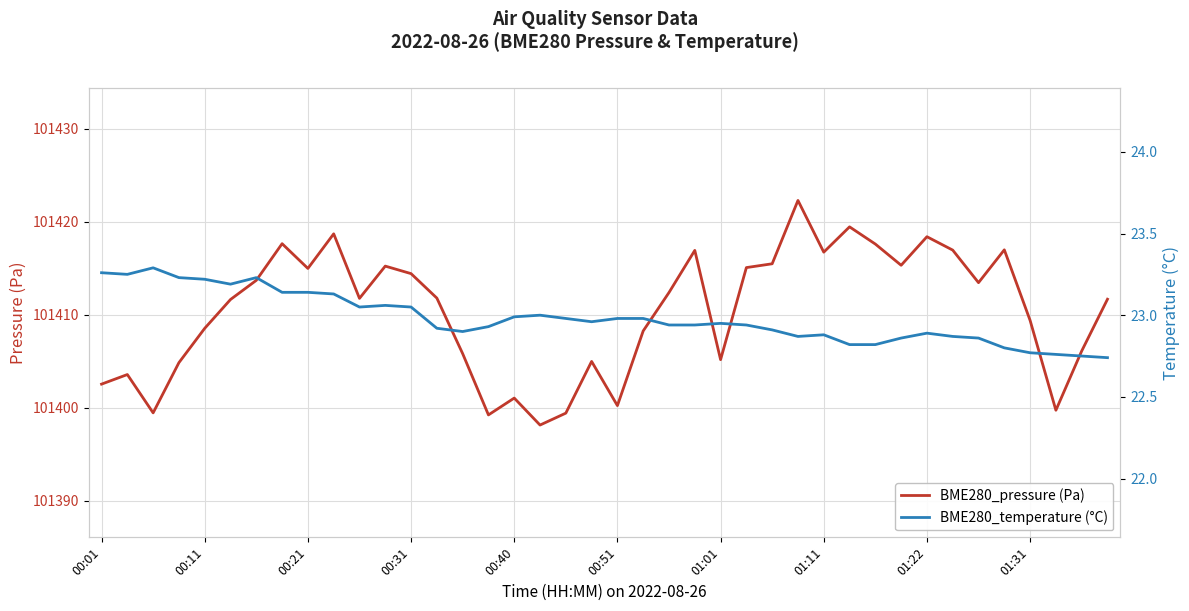

True or false: BME280_pressure (Pa) and BME280_temperature (°C) intersect in this chart.

False